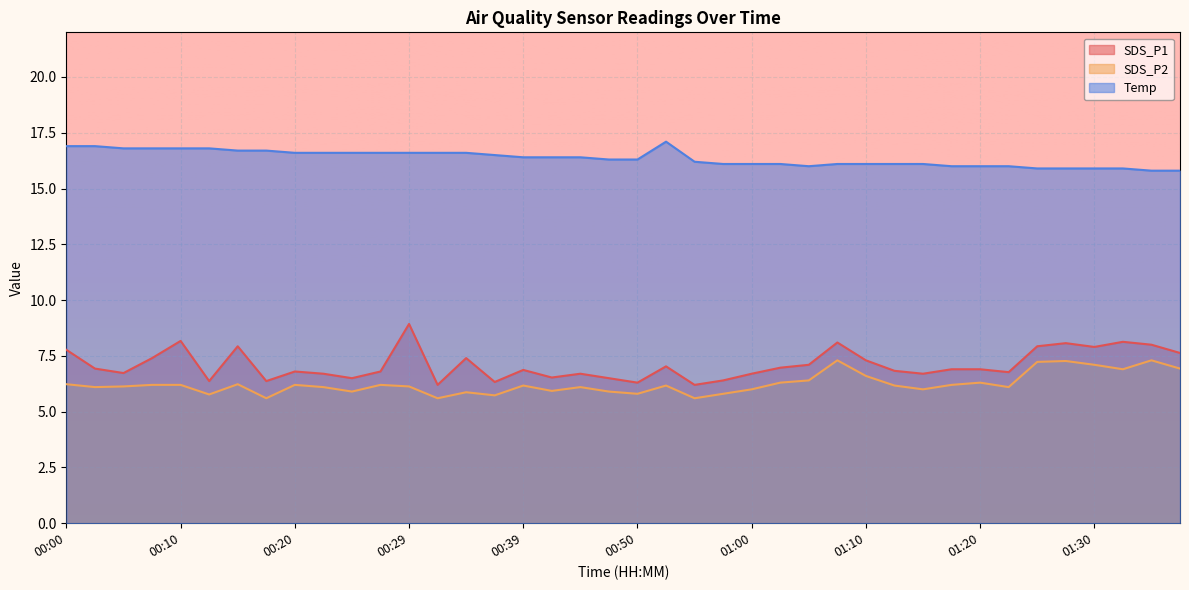

What is the maximum value for SDS_P2?

7.3